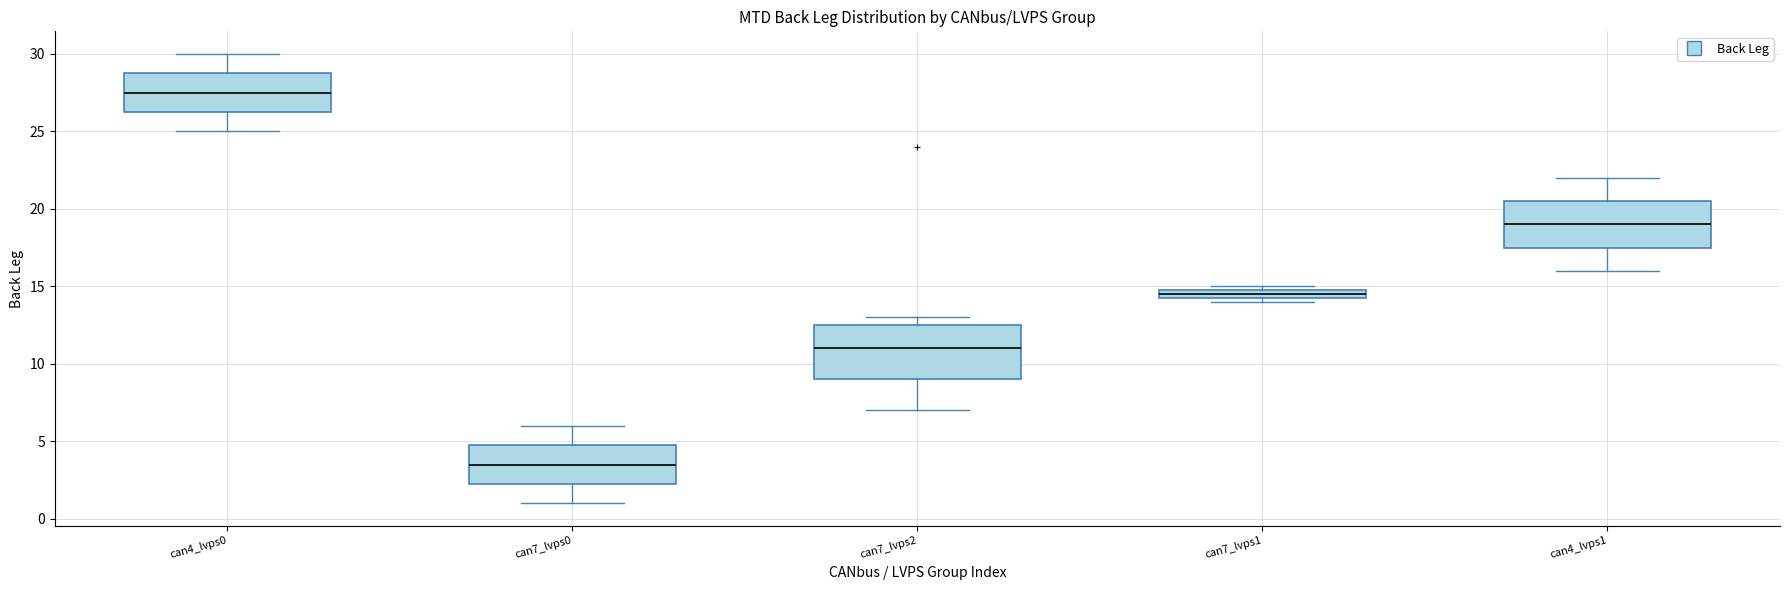

Where does the lower whisker of the box for can7_lvps2 end on the y-axis? The values are not printed on the chart, so give them approximately, as read against the axis.

7.0